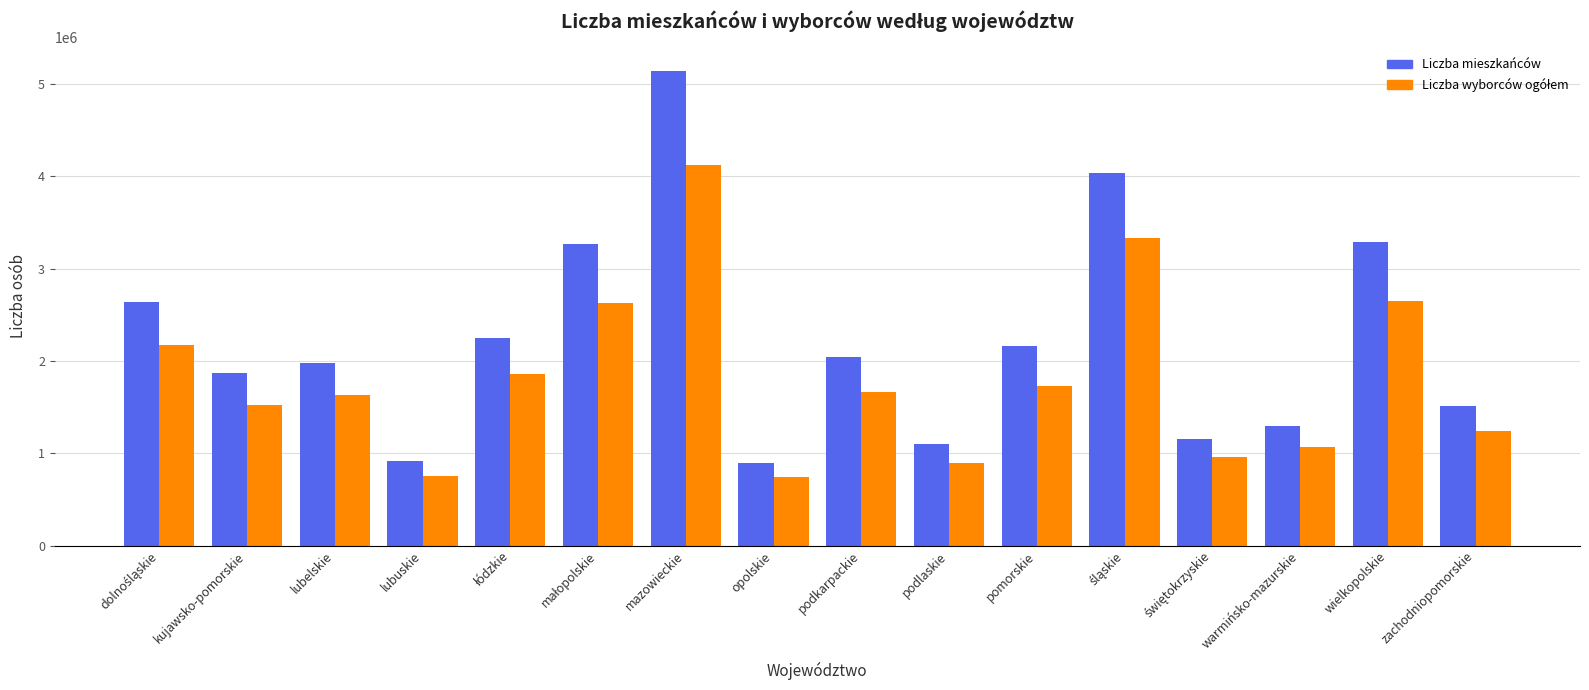

What is the total value across all series at wielkopolskie?

5939879